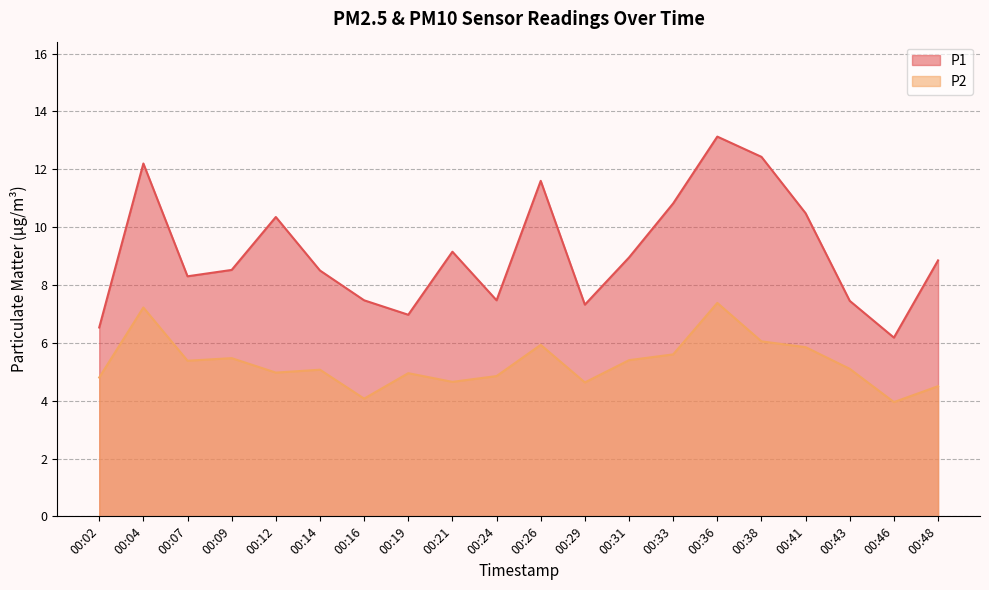

What is the sum of the P2 values at 00:29 and 00:33?

10.2